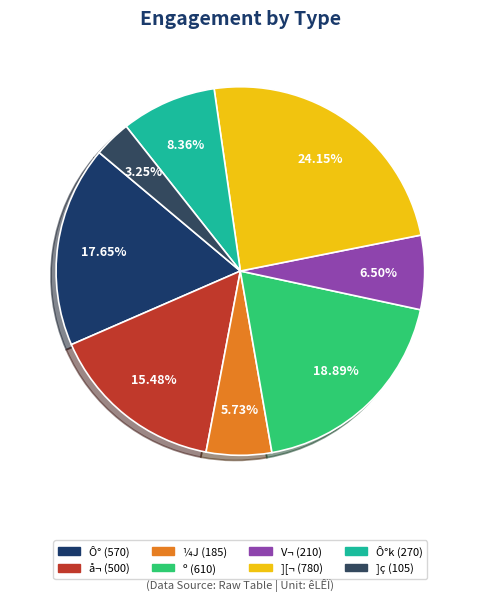

Count the number of slices in the pie.

8